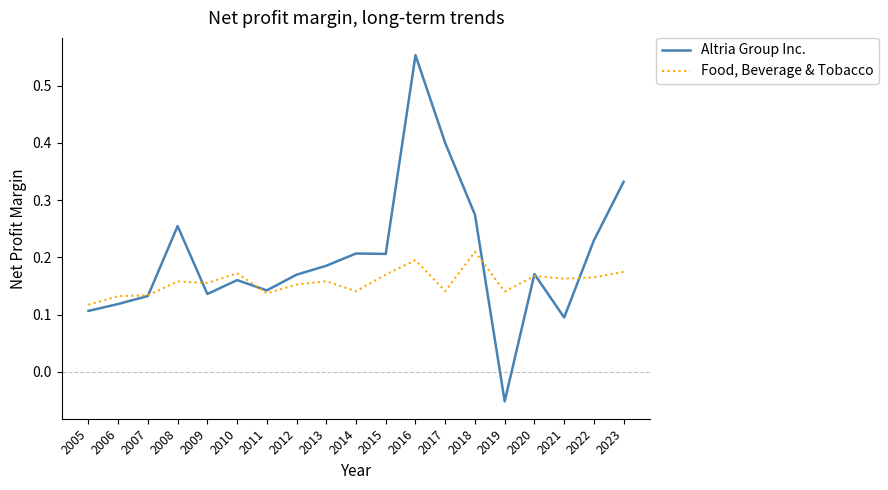

Rank the series at 2012 from highest to lowest value.

Altria Group Inc., Food, Beverage & Tobacco